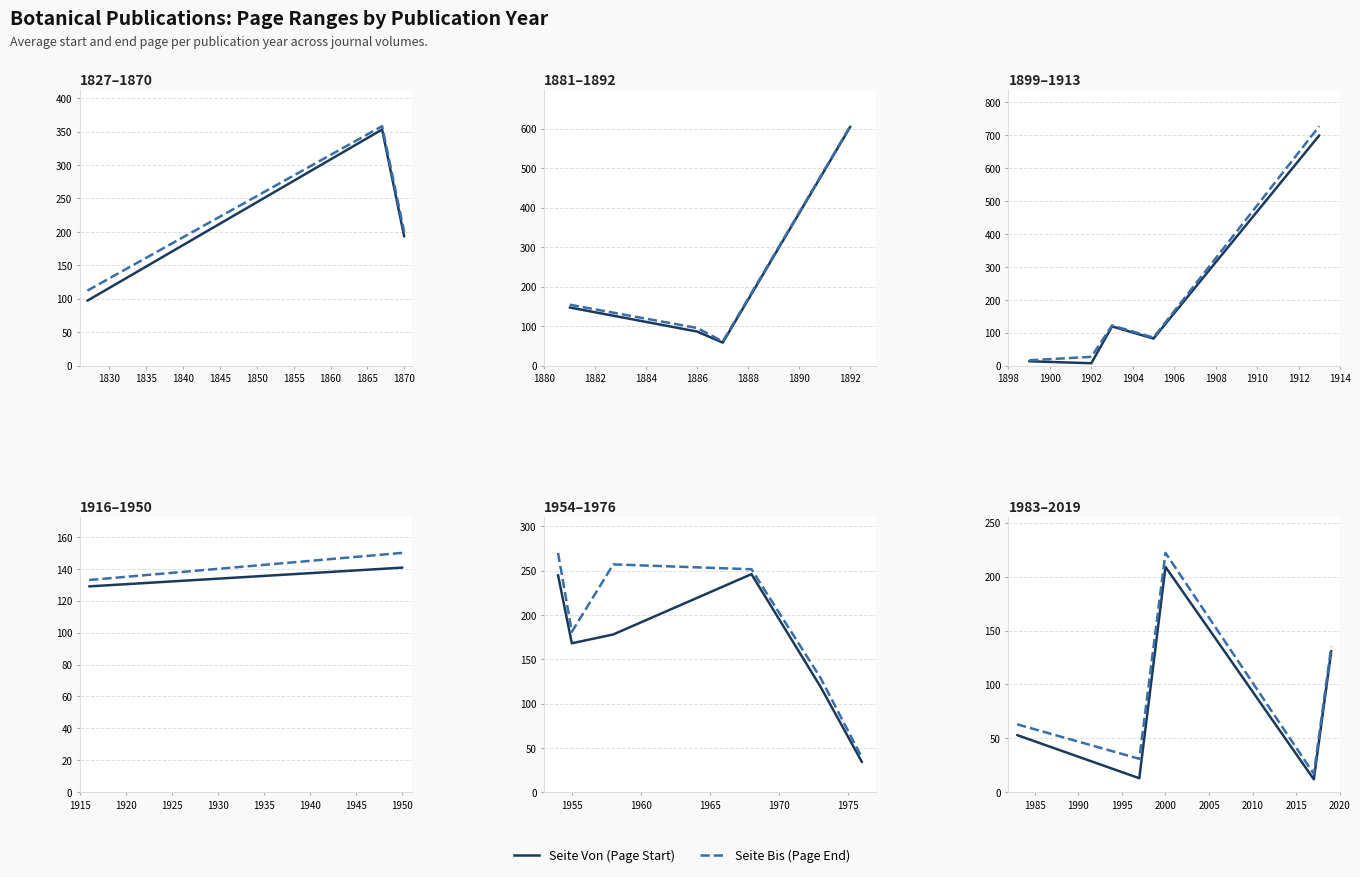

In Seite Von, how many points are lower than both neighbors (excluding endpoints)?

2